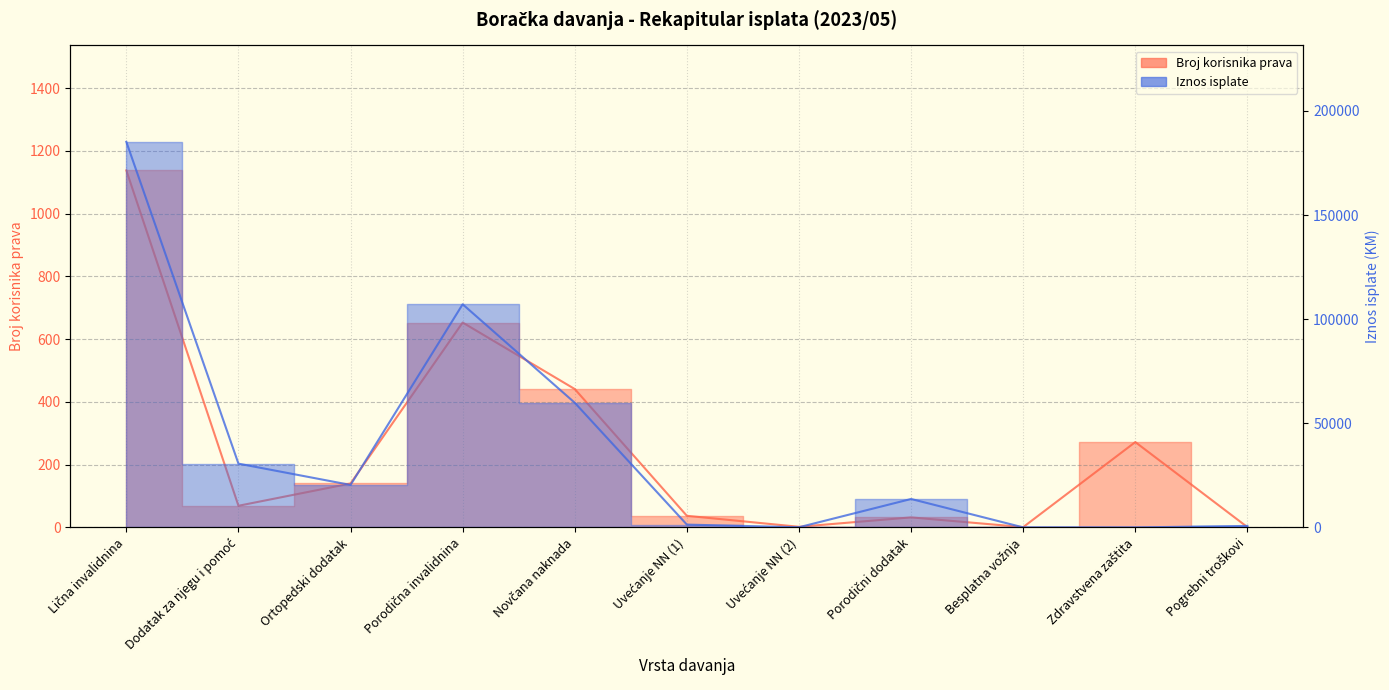

Which series ends up on top after the final intersection of Iznos isplate and Broj korisnika prava?

Iznos isplate